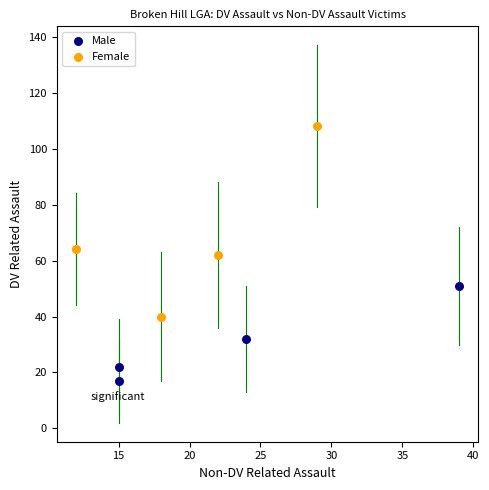

Which series reaches the minimum Y coordinate?

Male